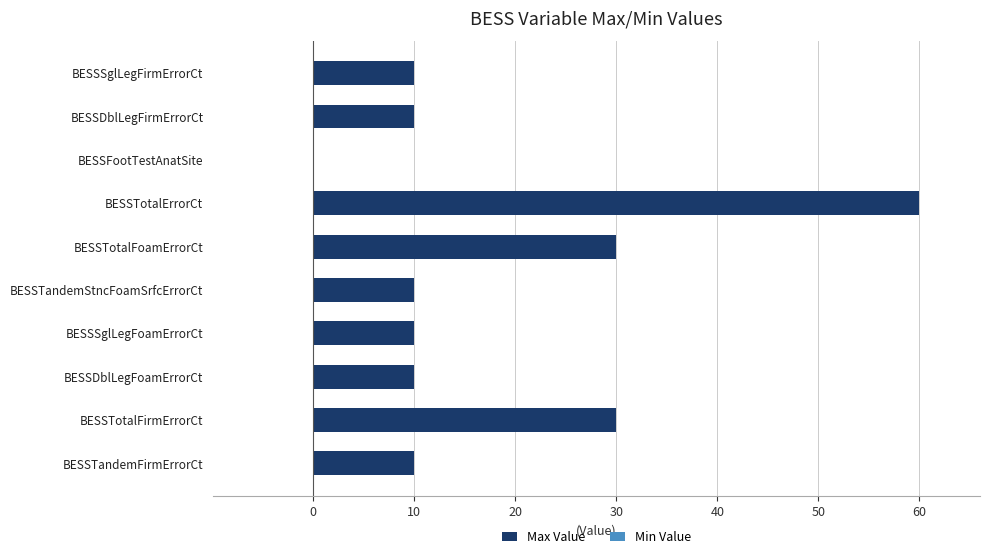

Reading bottom to top, list all the values displayed in this chart.

BESSTandemFirmErrorCt=10	BESSTotalFirmErrorCt=30	BESSDblLegFoamErrorCt=10	BESSSglLegFoamErrorCt=10	BESSTandemStncFoamSrfcErrorCt=10	BESSTotalFoamErrorCt=30	BESSTotalErrorCt=60	BESSFootTestAnatSite=0	BESSDblLegFirmErrorCt=10	BESSSglLegFirmErrorCt=10